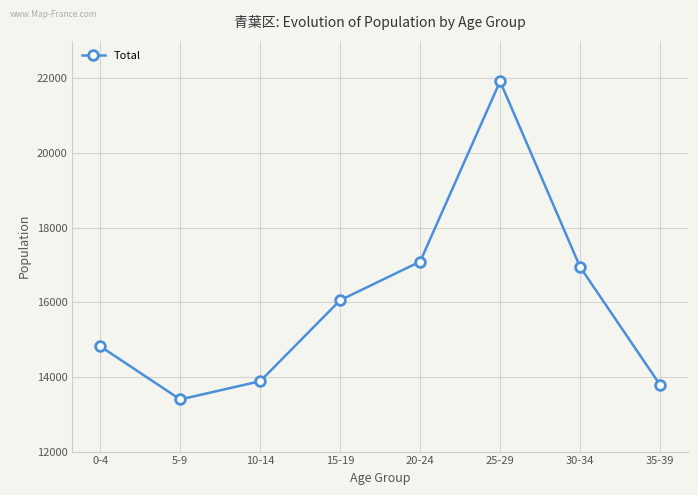

Which has a higher value, 0-4 or 15-19?

15-19